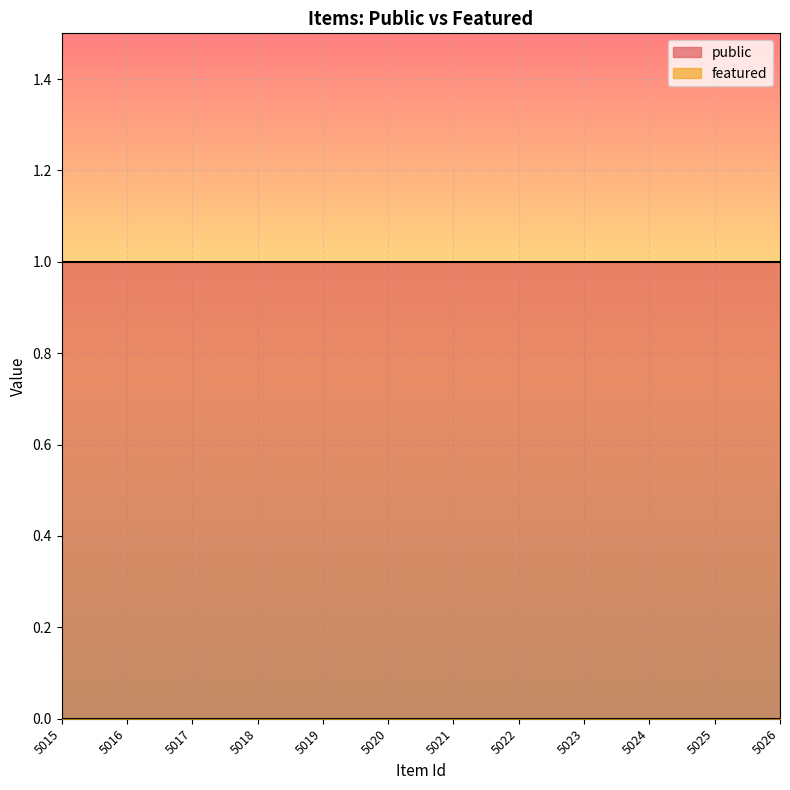

Reading left to right, list all the values displayed in this chart.

public: 1	1	1	1	1	1	1	1	1	1	1	1
featured: 0	0	0	0	0	0	0	0	0	0	0	0